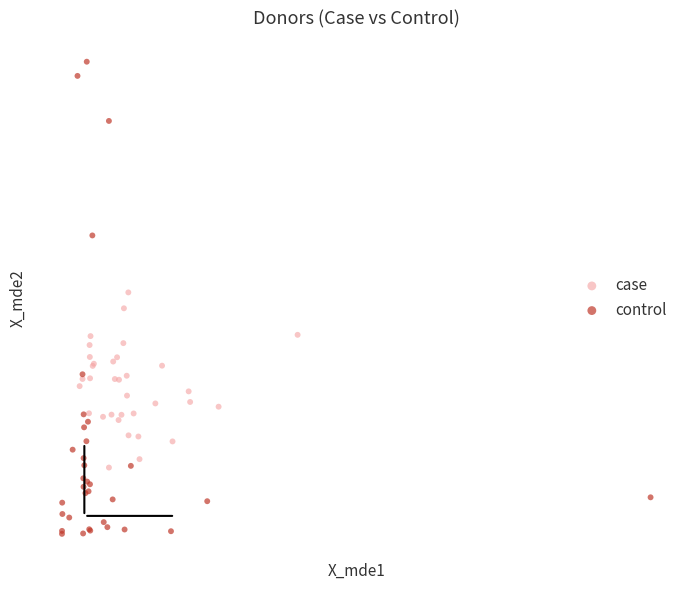

Which series contains the lowest Y value?

control